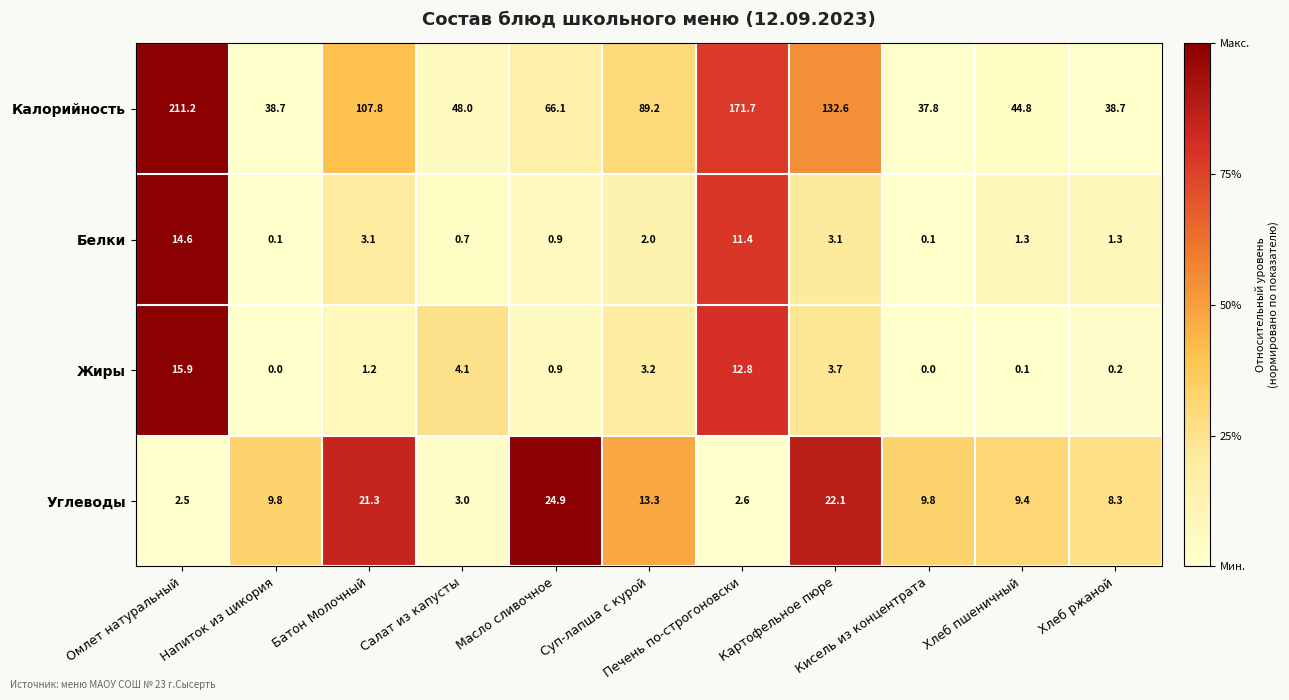

List the series in order of their peak value, highest first.

Калорийность, Углеводы, Жиры, Белки